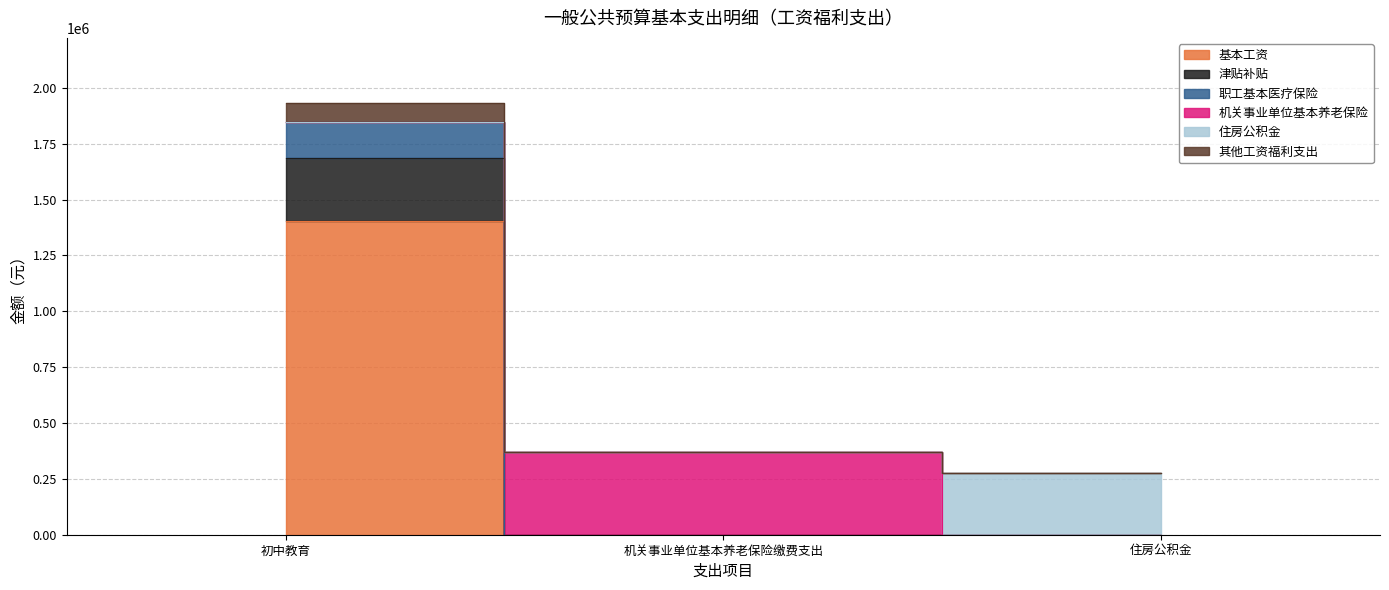

What is the label of the 1st point from the left?

初中教育